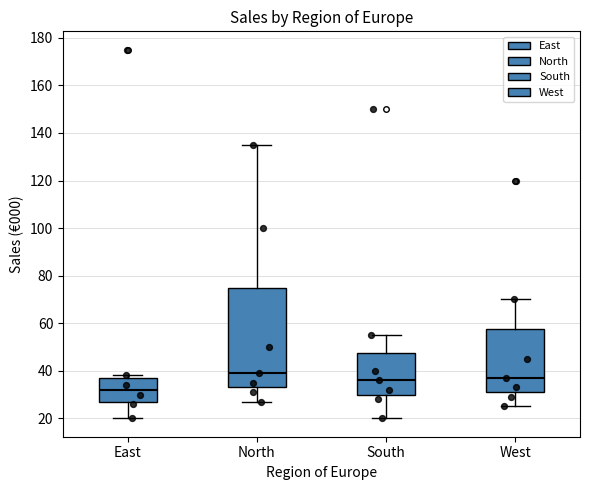

Which box is the tallest, from its lower edge to its upper edge?

North